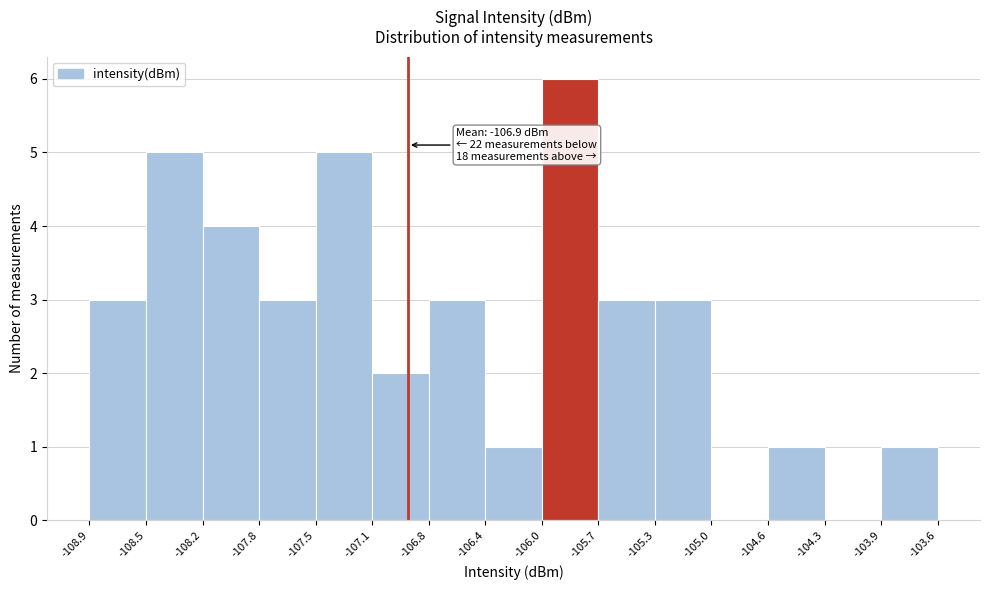

Which range on the x-axis has the tallest bar?

-106.0 to -105.7